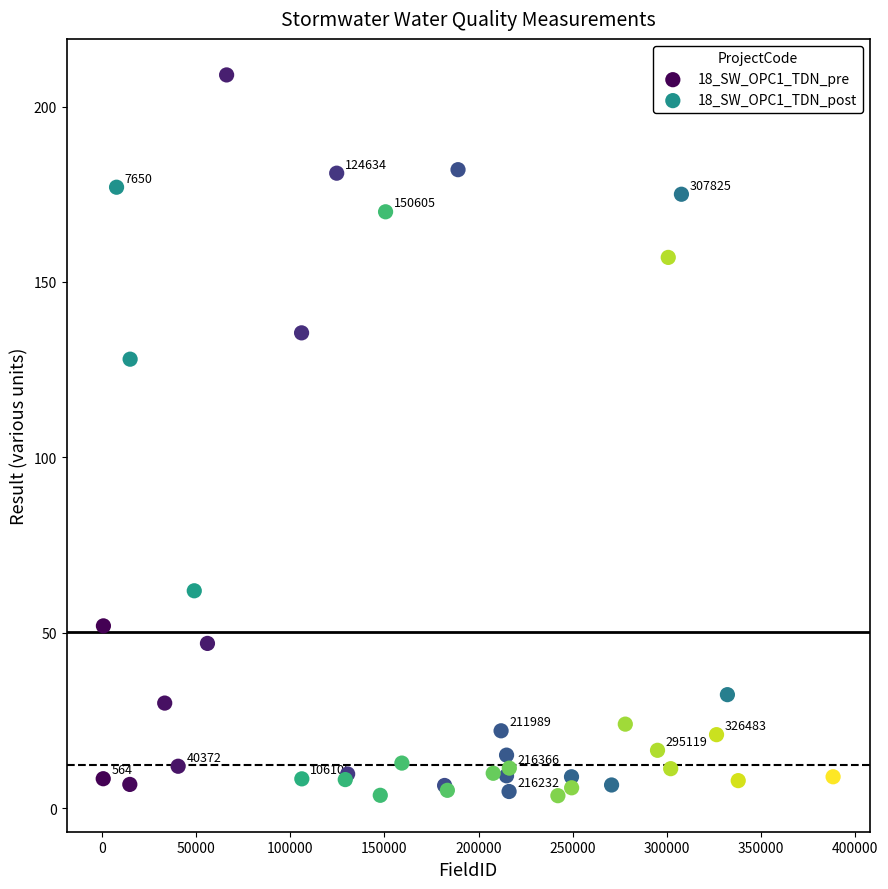

Which series has the largest Y range (max minus min)?

18_SW_OPC1_TDN_pre